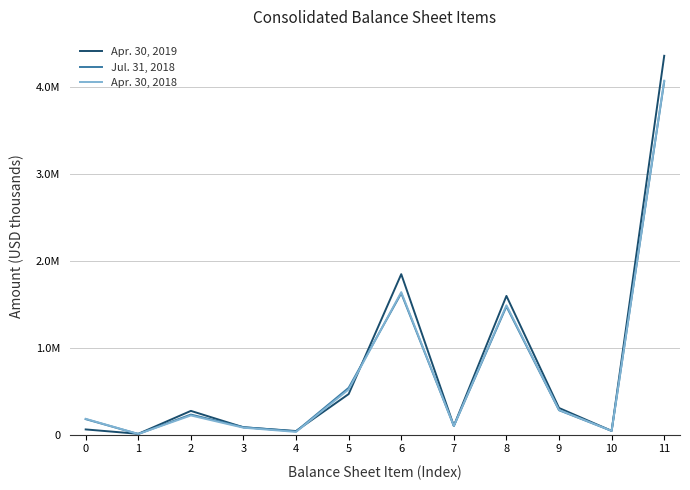

At how many categories does at least one series exceed 26220?

11